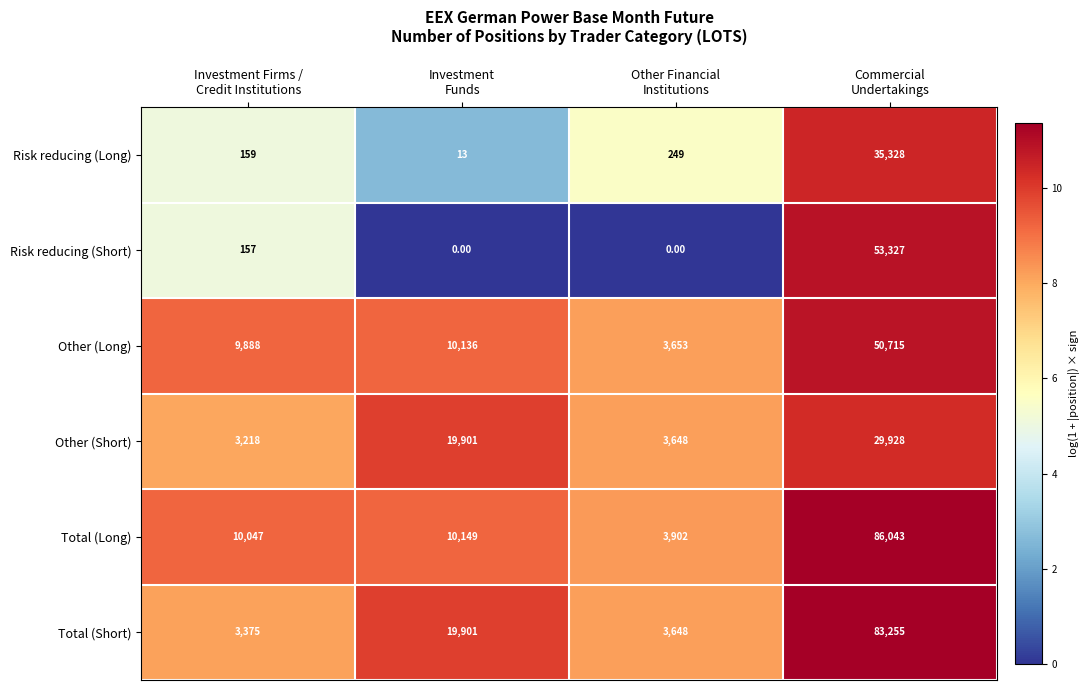

Which series changed the most between Investment Firms /
Credit Institutions and Other Financial
Institutions?

Other (Long)